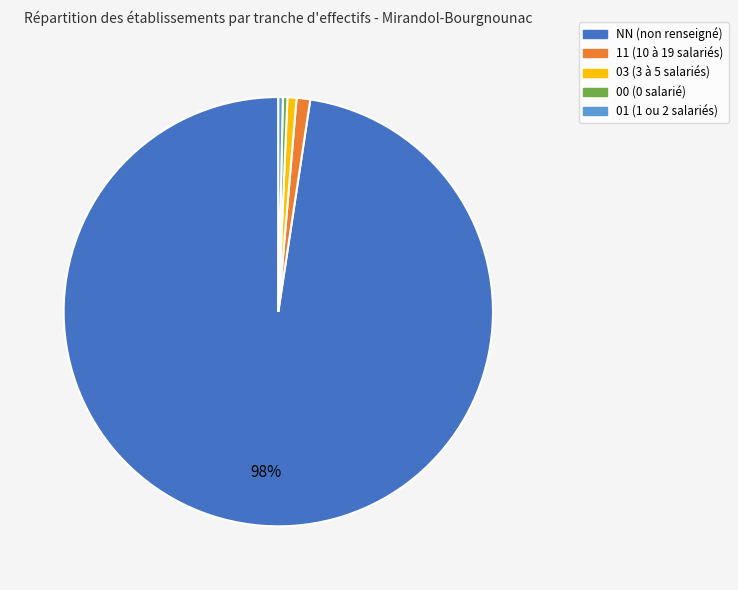

Is there any slice that represents more than half of the pie?

Yes